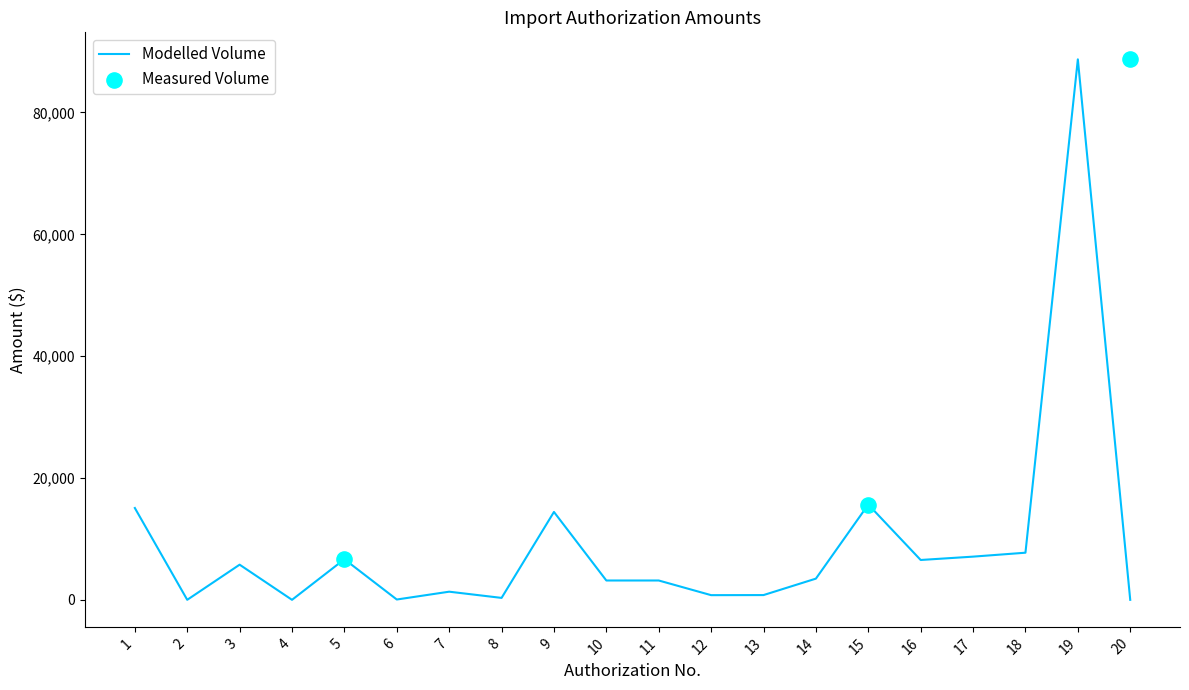

What is the change in value from 5 to 15?

+8976.8